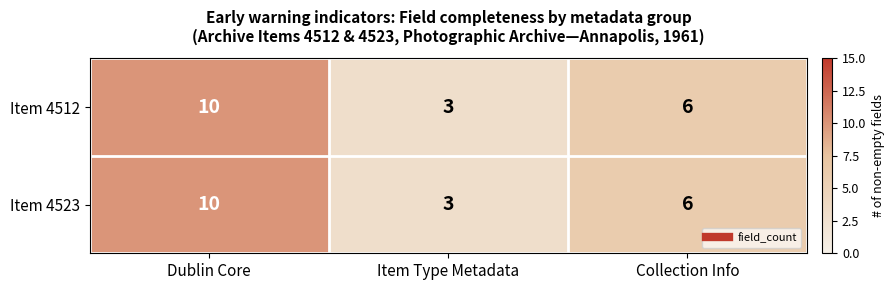

At which label does Item 4523 first exceed 6?

Dublin Core